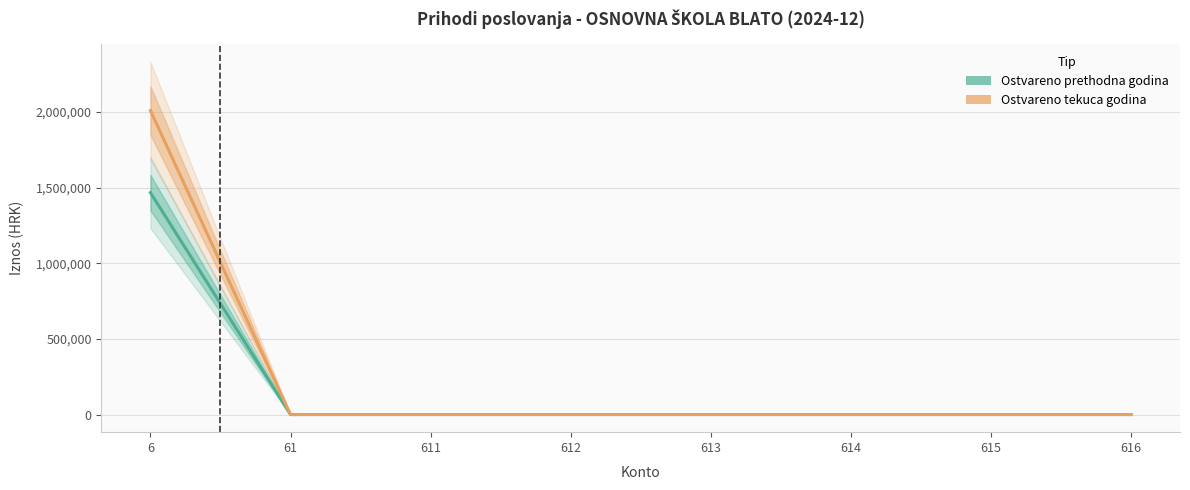

Is this an area chart (filled region under the line)?

No